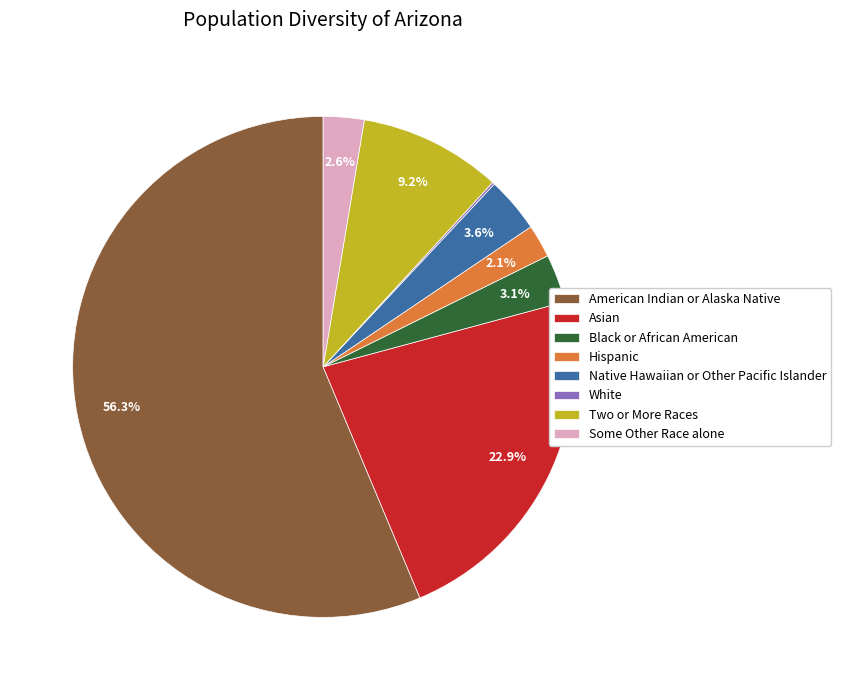

Is there any slice that represents more than half of the pie?

Yes